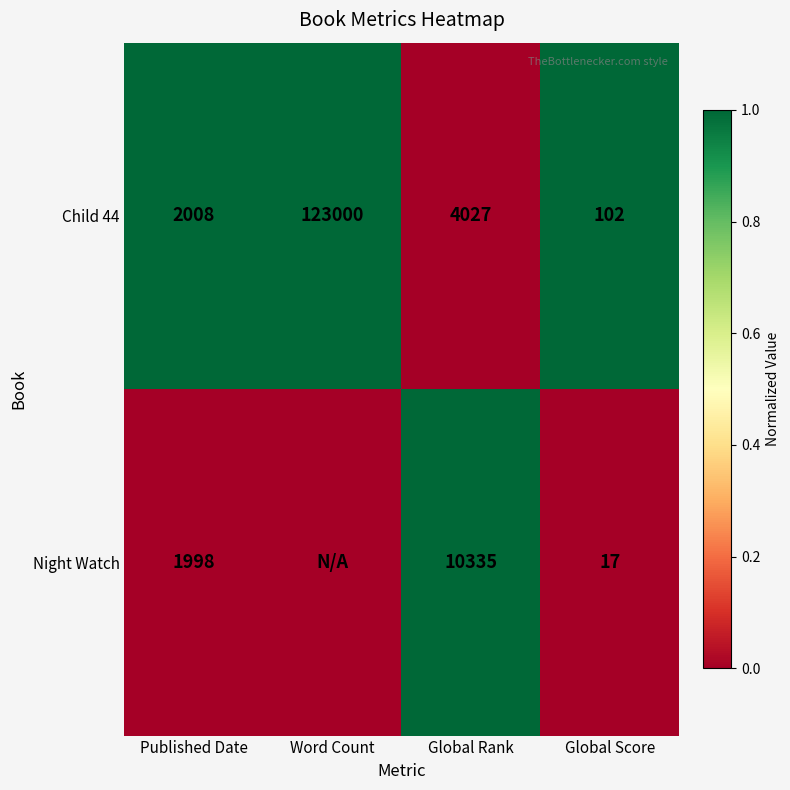

Rank the series at Global Rank from highest to lowest value.

Night Watch, Child 44